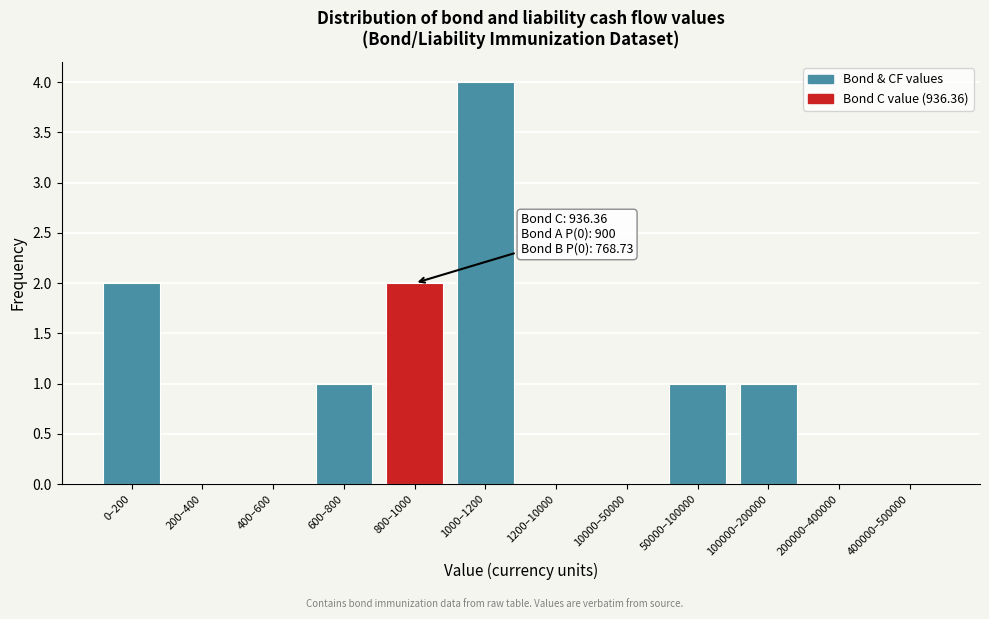

Reading left to right, list all the values displayed in this chart.

0–200=2	200–400=0	400–600=0	600–800=1	800–1000=2	1000–1200=4	1200–10000=0	10000–50000=0	50000–100000=1	100000–200000=1	200000–400000=0	400000–500000=0